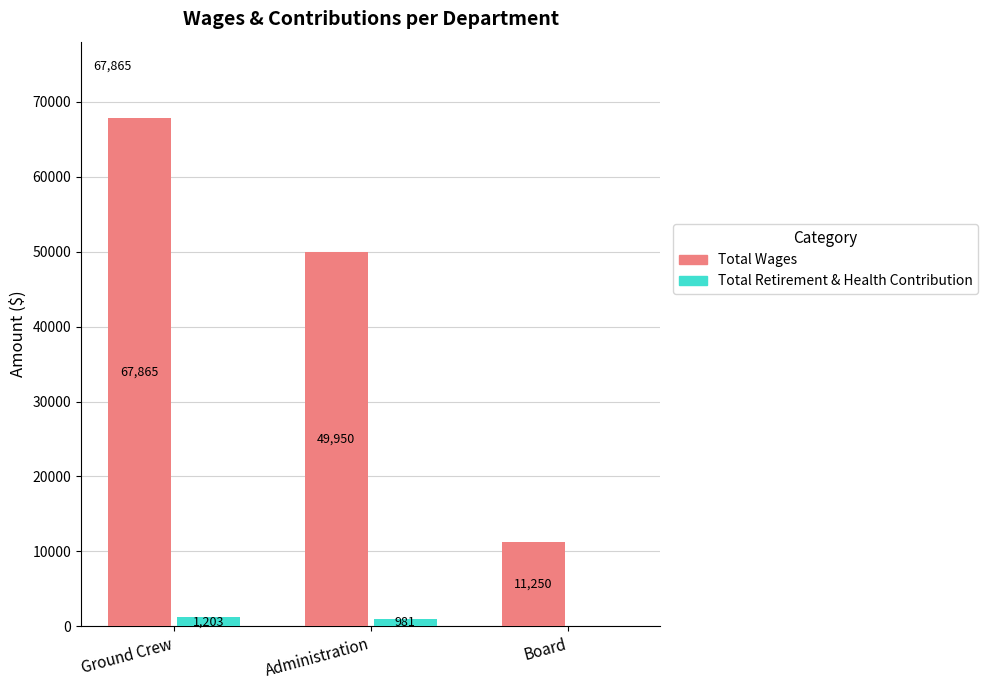

Count the Total Wages values in the range 11250 to 67865.

3